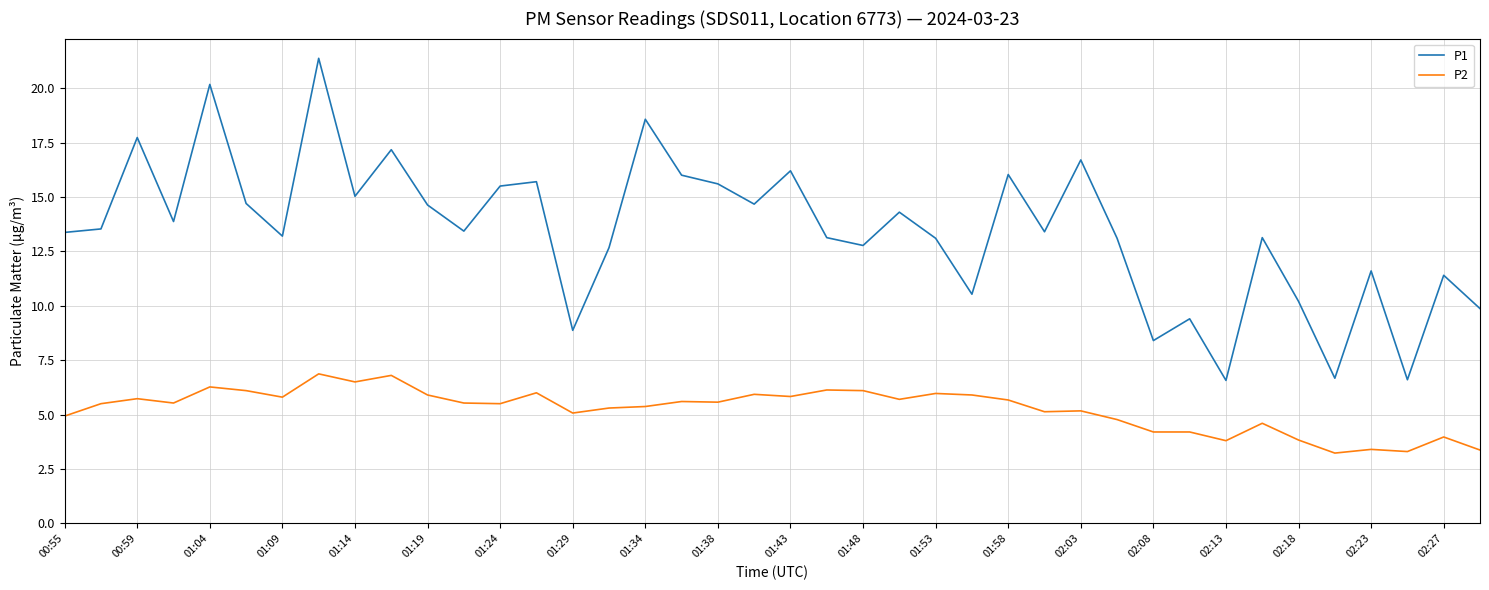

Which series has the largest total across all categories?

P1